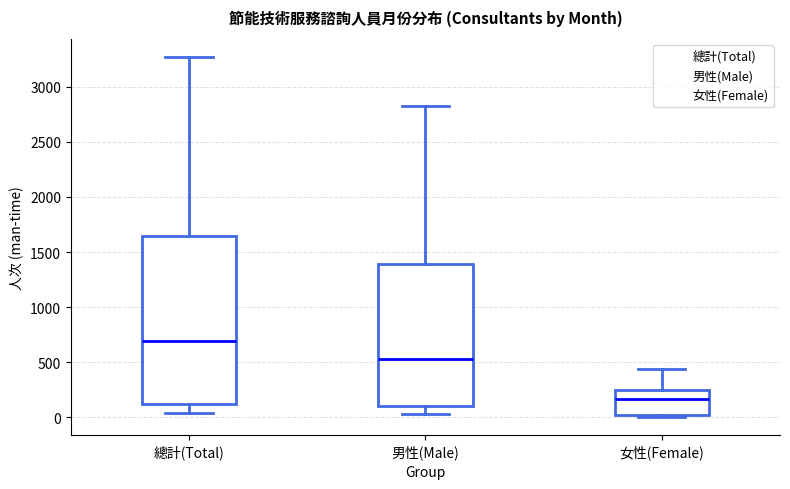

Reading left to right, transcribe this box plot: for each box, give where its median line is, the range the box spans, and where its two whiskers end, as read against the y-axis. The values are not printed on the chart, so give them approximately, as read against the axis.

總計(Total): median 700, box 100 to 1650, whiskers 50 to 3250
男性(Male): median 550, box 100 to 1400, whiskers 50 to 2850
女性(Female): median 150, box 0 to 250, whiskers 0 (just below the box's lower edge) to 450